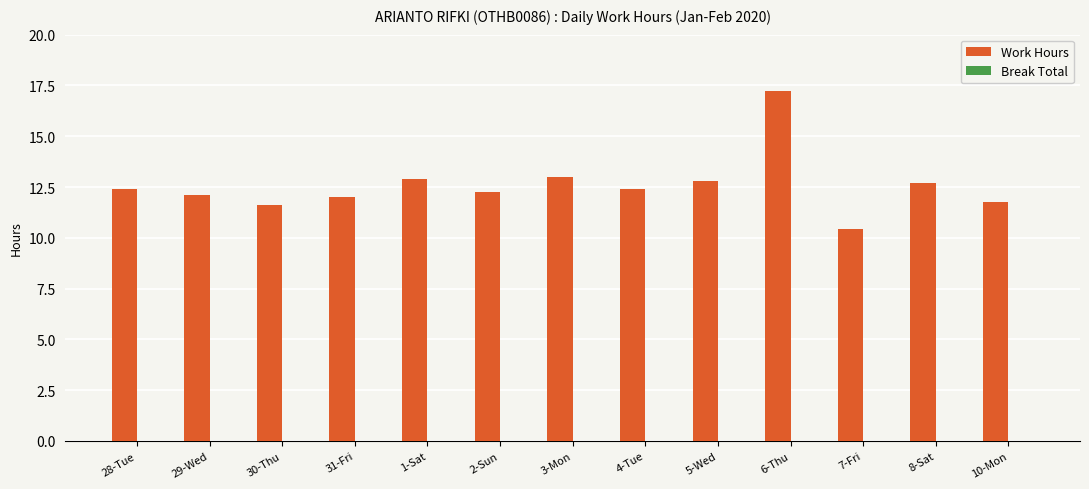

At which category does the chart reach its minimum across all series?

7-Fri